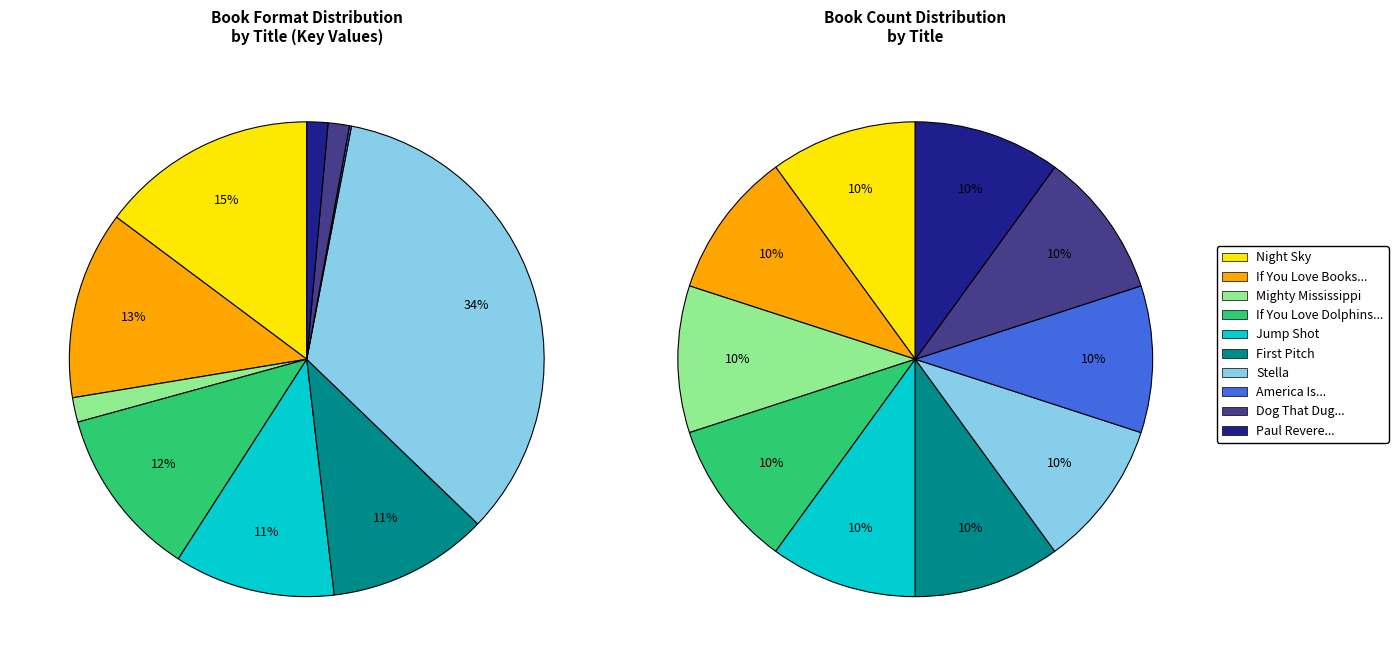

The Mighty Mississippi slice represents 2% of the pie. True or false?

True